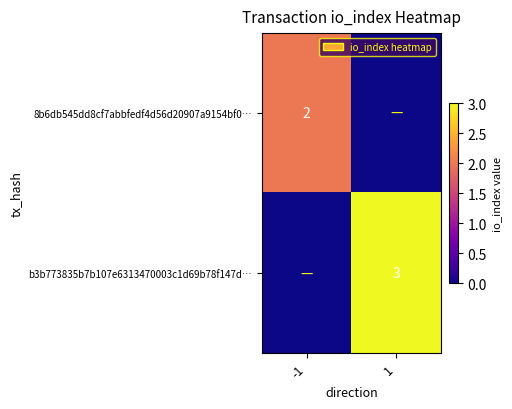

True or false: b3b773835b7b107e6313470003c1d69b78f147d… has a value of 5 at 1.

False